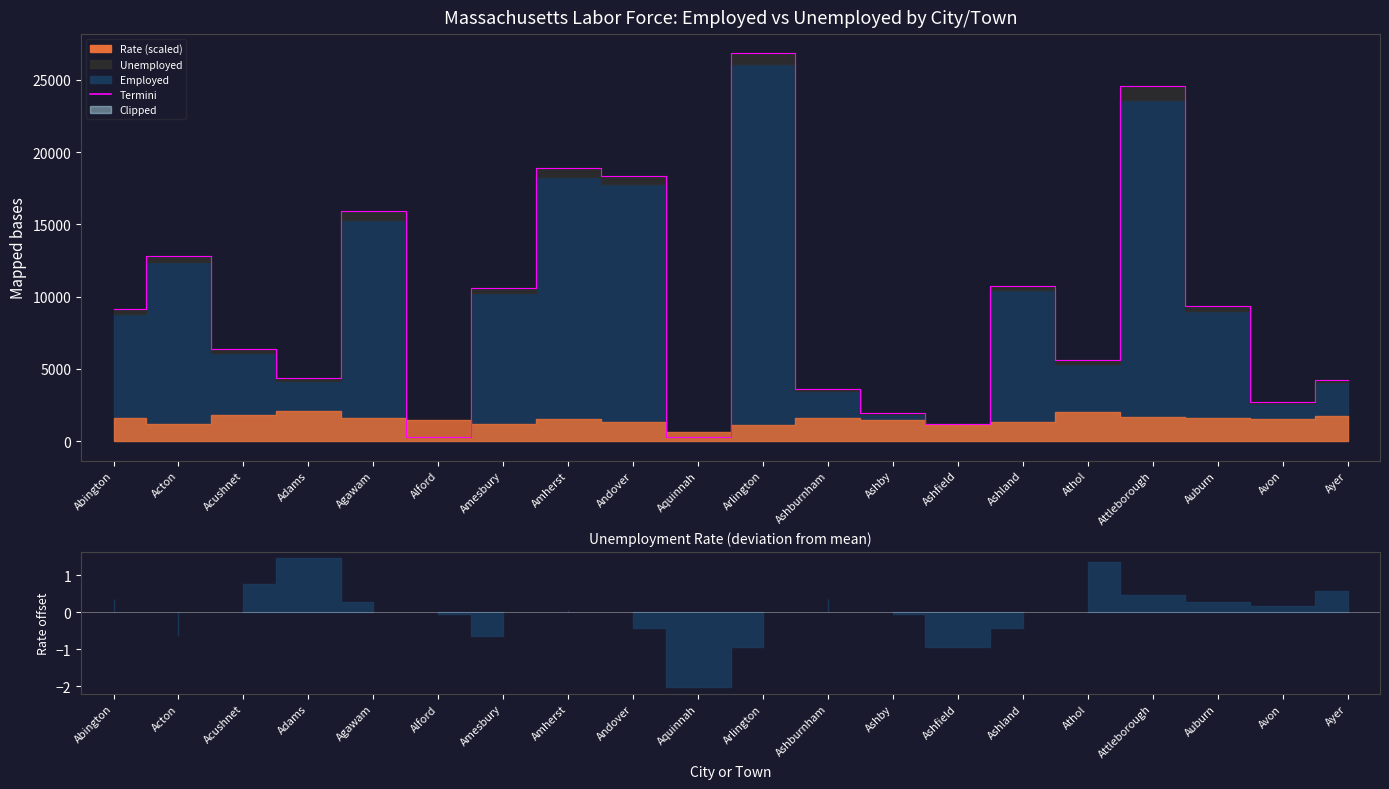

True or false: the data shows 1966 at Ashby.

True